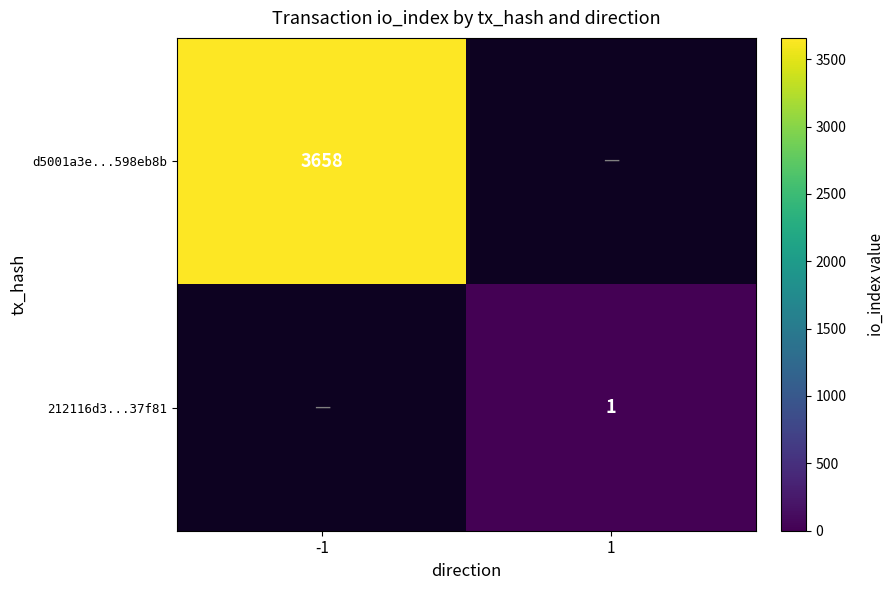

Is it true that 212116d3...37f81 equals 2 at 1?

False